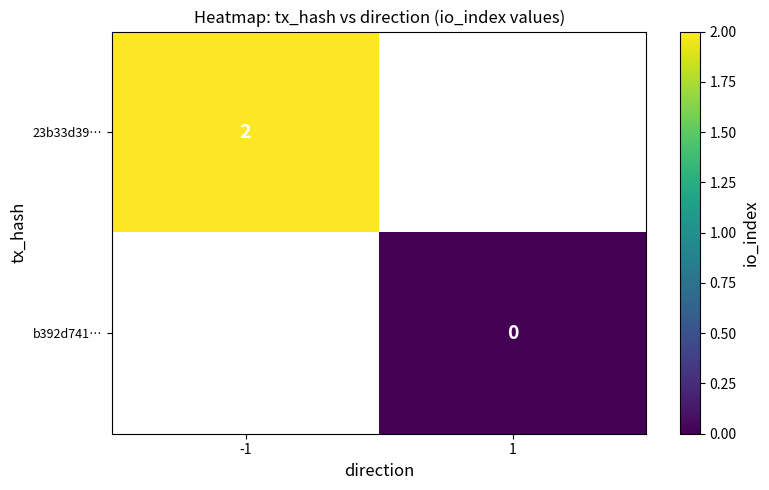

Which label corresponds to the largest value in the chart?

-1